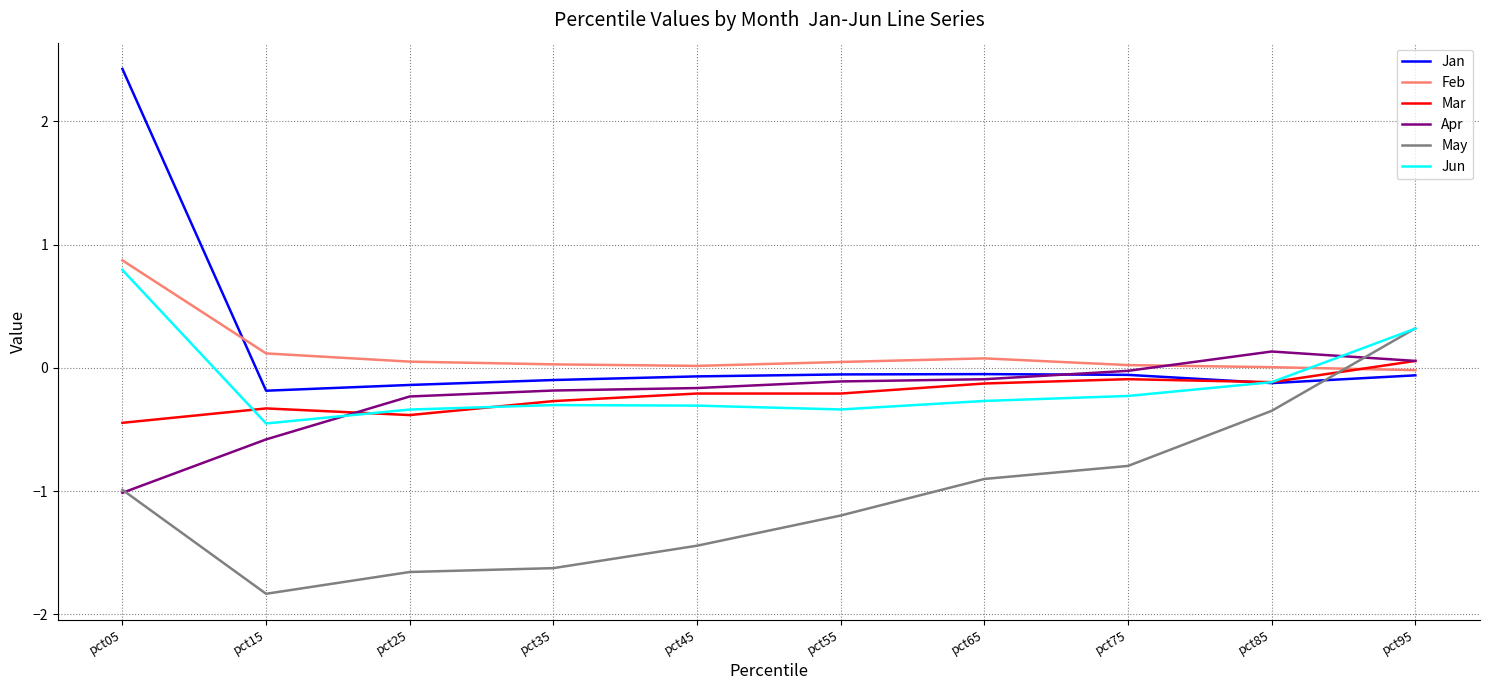

At which category is the sum across all series the highest?

pct05